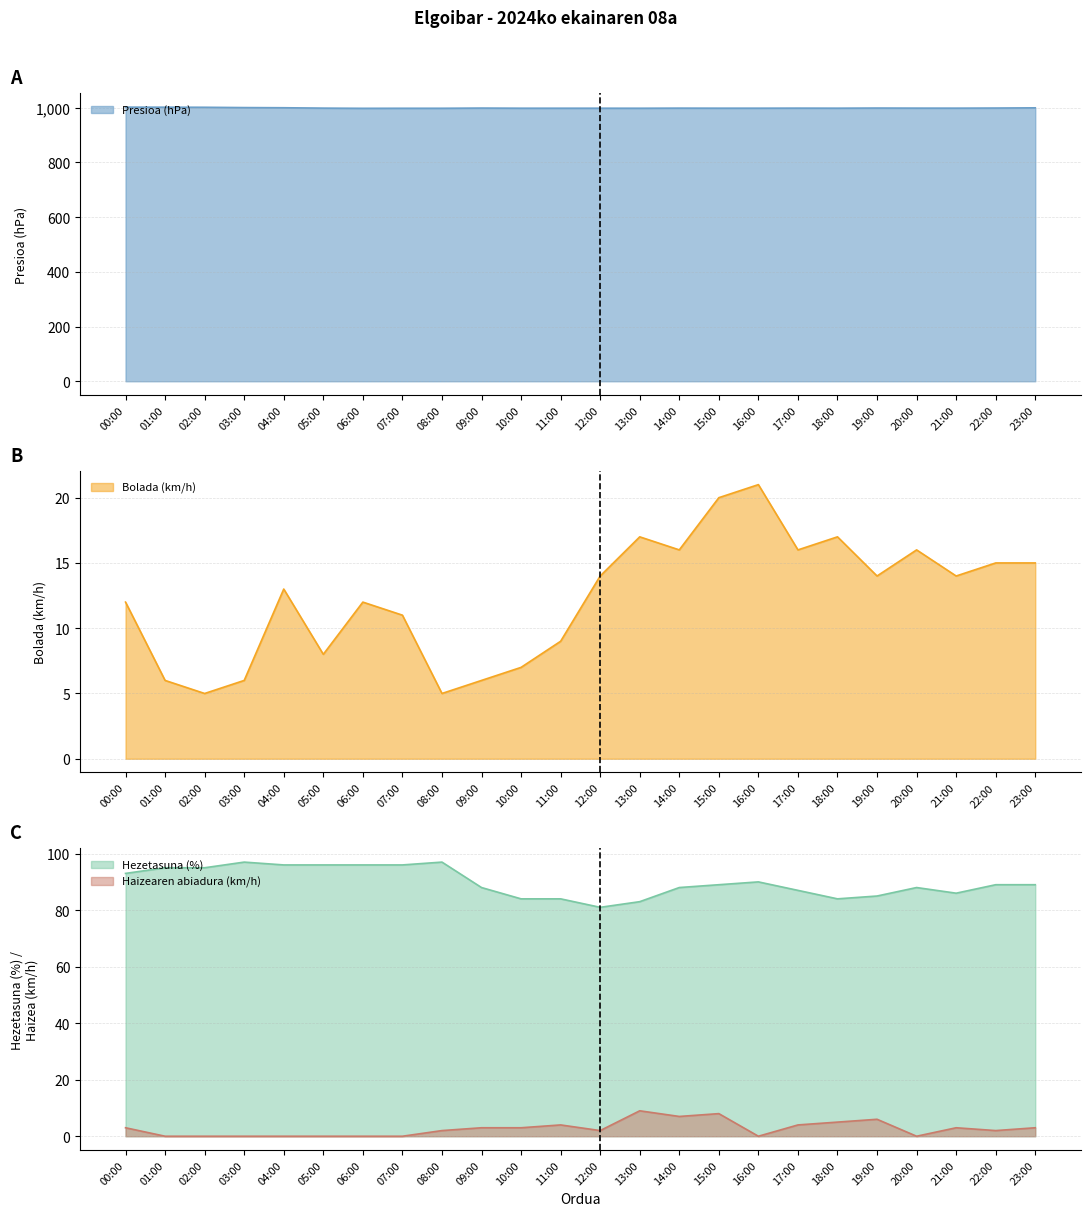

Which category has the lowest value across all series?

01:00